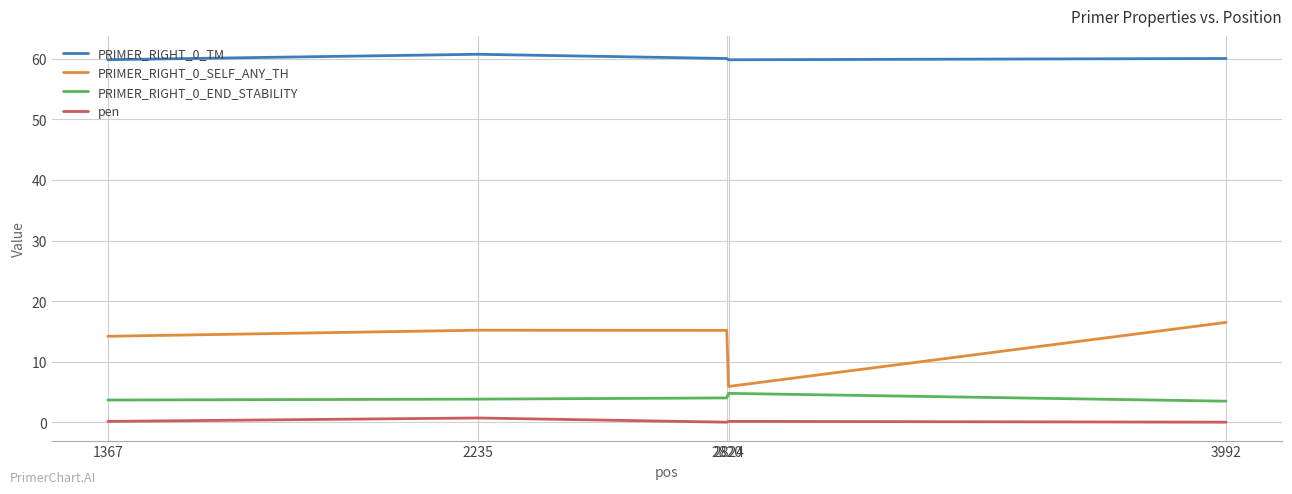

What is the maximum value shown in the chart?

60.7